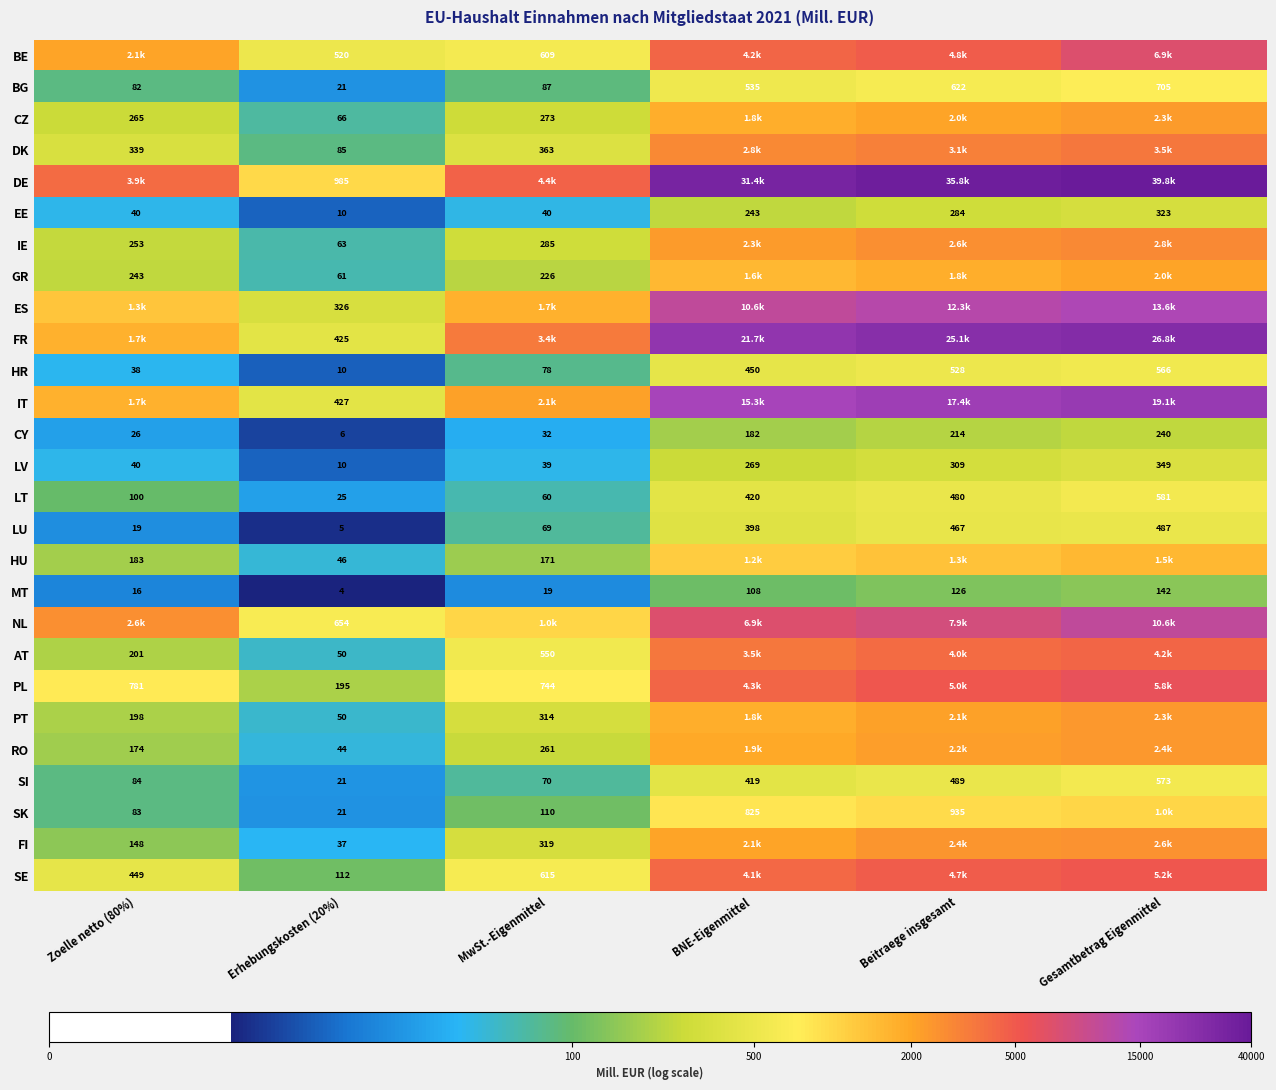

The DE series shows 4.8 at BNE-Eigenmittel. True or false?

False